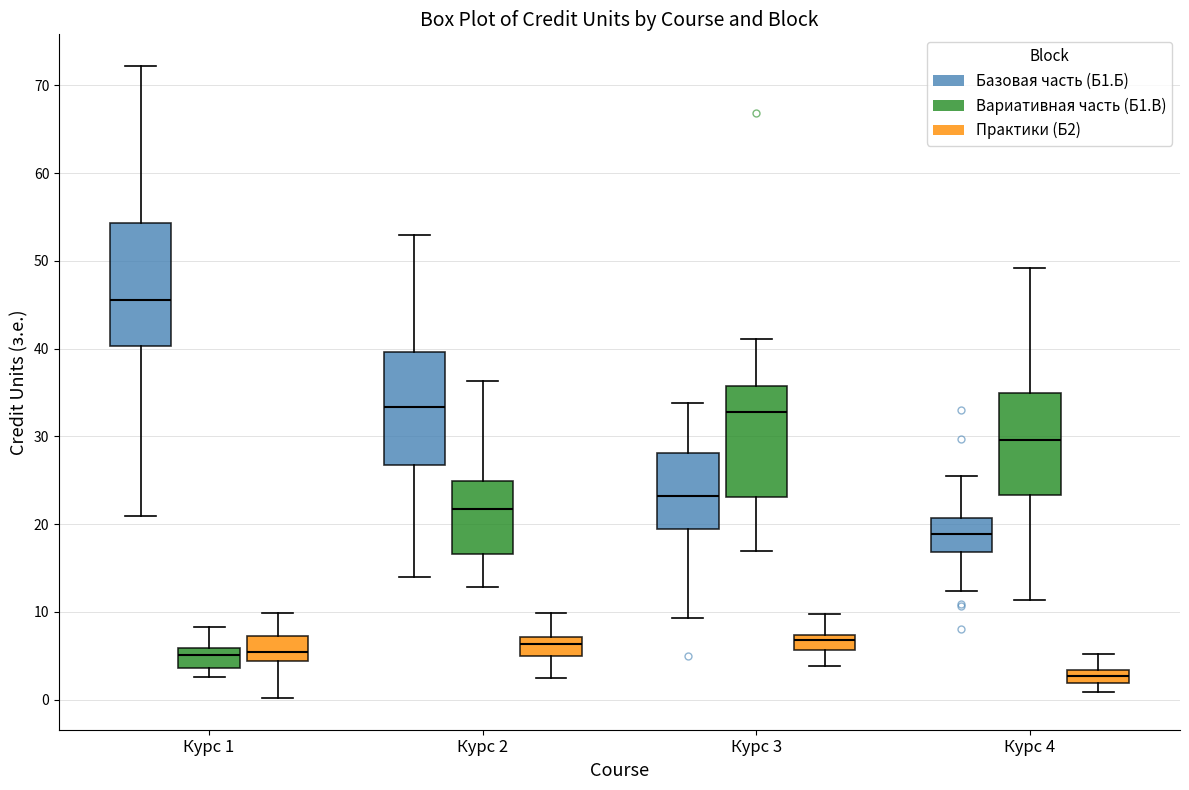

Which box has the lowest median line?

Курс 4 (Практики (Б2))